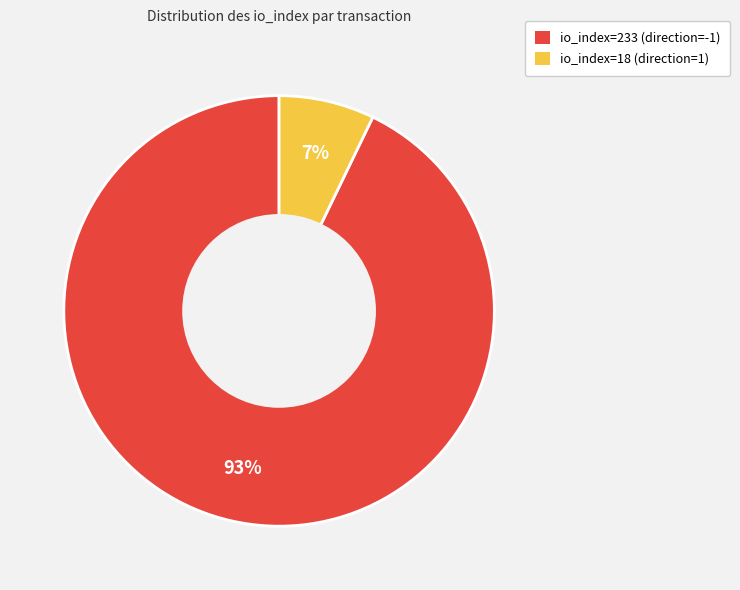

Count the number of slices in the pie.

2